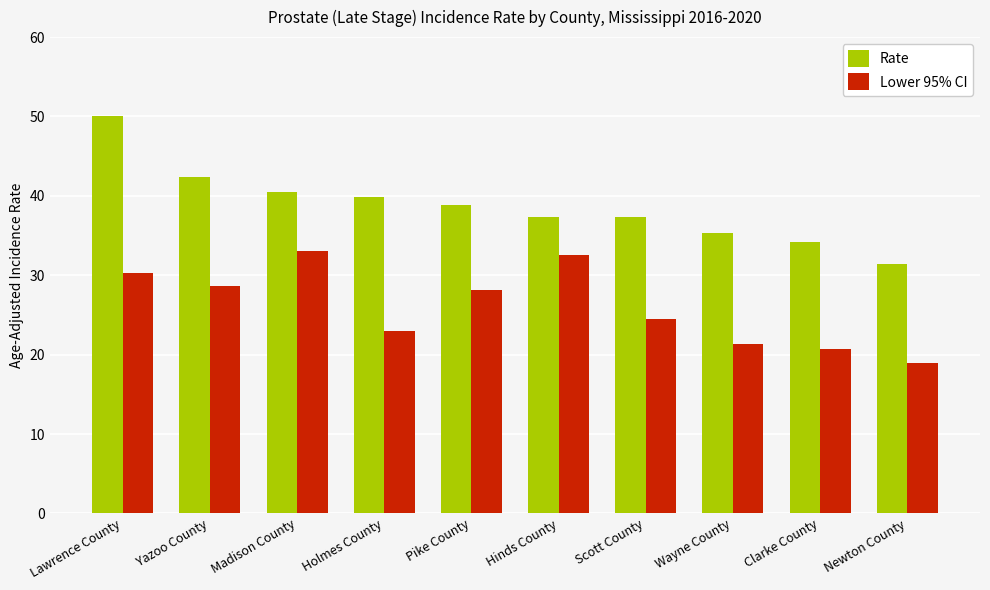

Which series has the largest range (max minus min)?

Rate